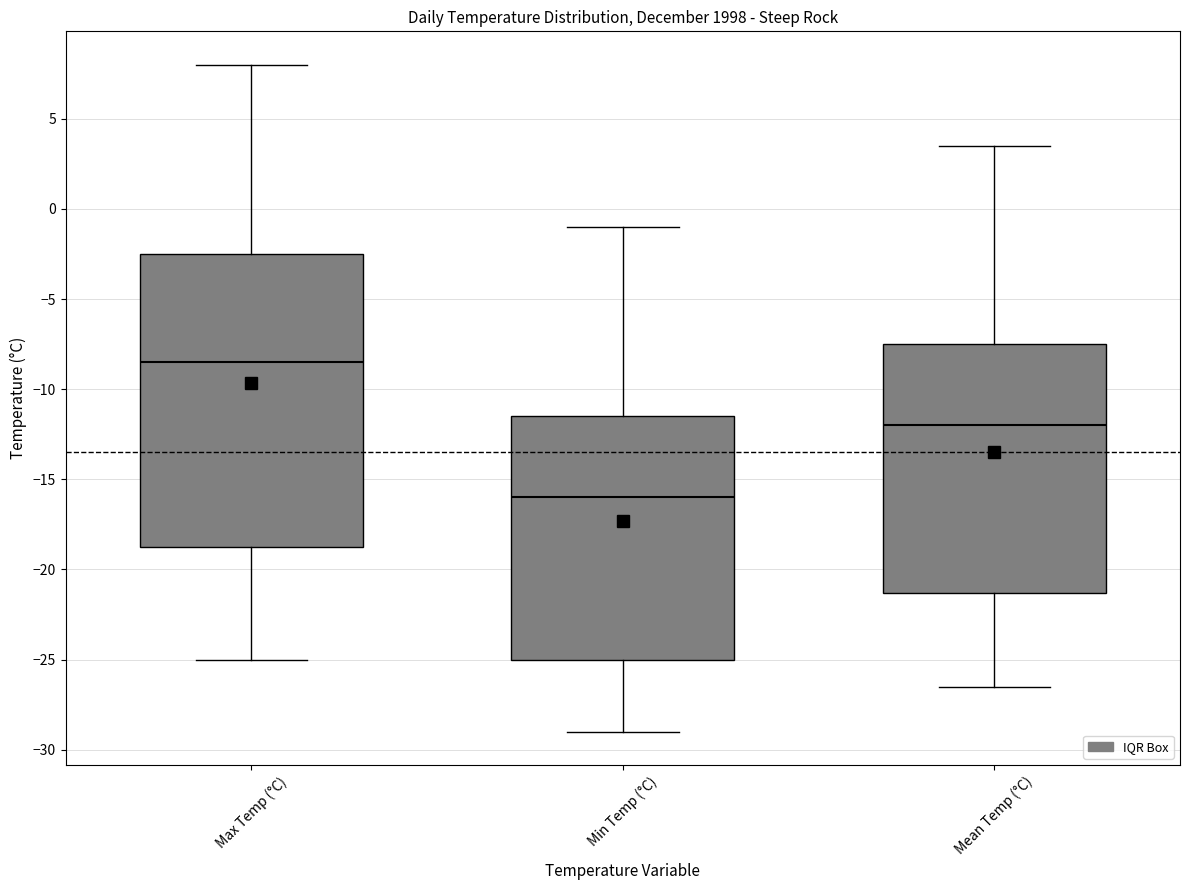

Where does the upper whisker of the box for Max Temp (°C) end on the y-axis? The values are not printed on the chart, so give them approximately, as read against the axis.

8.0